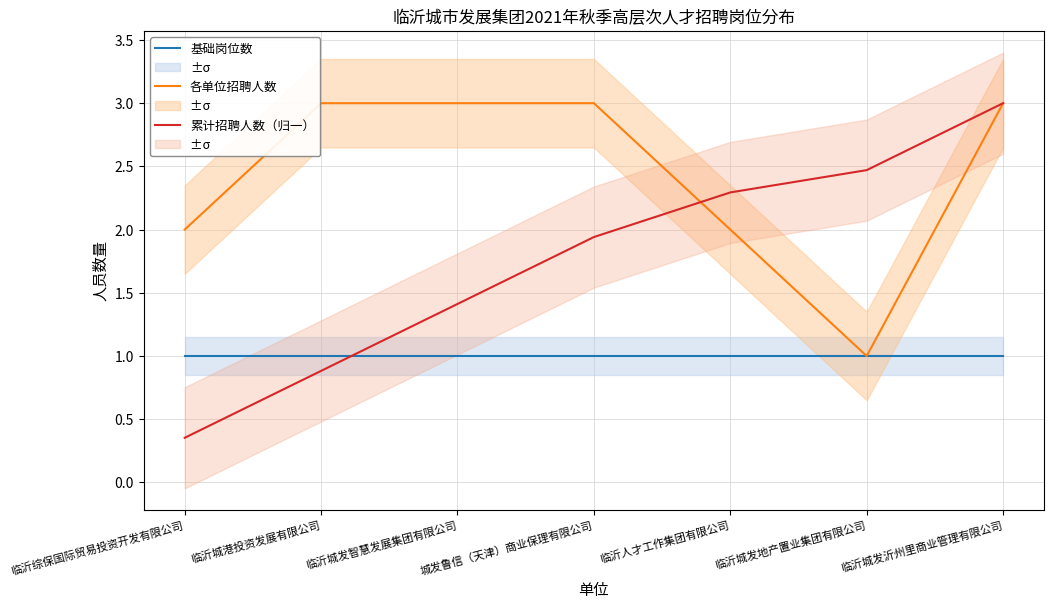

What is the label of the 3rd point from the right?

临沂人才工作集团有限公司